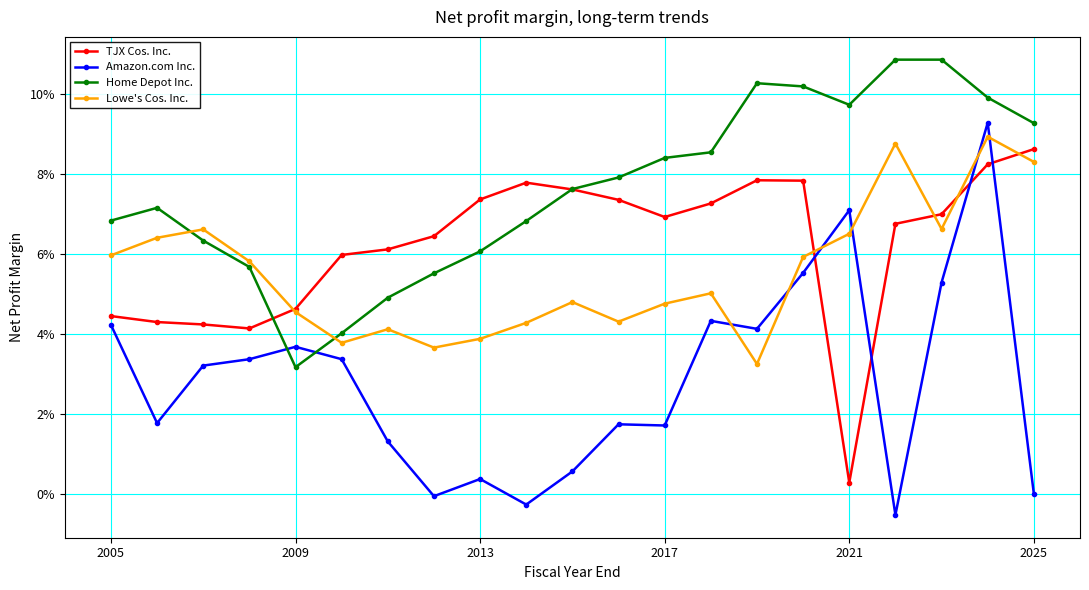

Does the chart display data point markers on the line(s)?

Yes